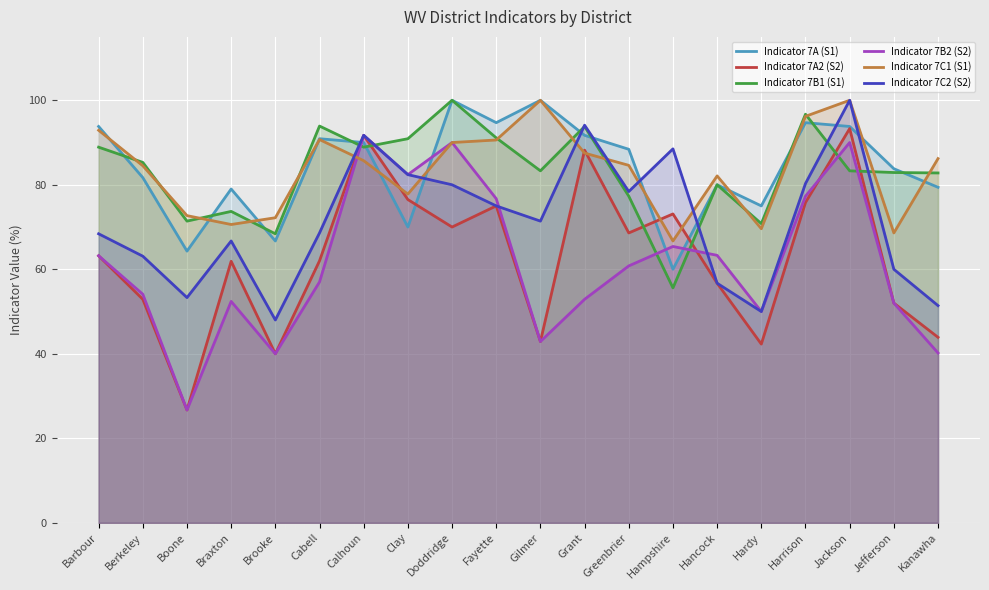

Reading left to right, what are all the values shown in this chart?

Indicator 7A (S1): 93.8	81.7	64.3	79.0	66.7	90.9	90.0	70.0	100.0	94.7	100.0	91.7	88.4	60.0	80.0	75.0	94.7	93.8	83.8	79.4
Indicator 7A2 (S2): 63.2	52.9	26.7	61.9	40.0	62.0	91.7	76.5	70.0	75.0	42.9	88.2	68.6	73.1	56.7	42.3	75.8	93.3	52.0	43.9
Indicator 7B1 (S1): 88.9	85.3	71.4	73.7	68.4	93.9	88.9	90.9	100.0	91.1	83.3	93.8	77.3	55.6	80.0	70.8	96.7	83.3	82.9	82.8
Indicator 7B2 (S2): 63.2	54.1	26.7	52.4	40.0	57.0	91.7	82.4	90.0	76.7	42.9	52.9	60.8	65.4	63.3	50.0	77.3	90.0	52.0	40.2
Indicator 7C1 (S1): 92.9	84.5	72.7	70.6	72.2	90.7	85.7	77.8	90.0	90.6	100.0	87.5	84.6	66.7	82.1	69.6	96.2	100.0	68.6	86.2
Indicator 7C2 (S2): 68.4	63.1	53.3	66.7	48.0	68.6	91.7	82.4	80.0	75.0	71.4	94.1	78.4	88.5	56.7	50.0	80.3	100.0	60.0	51.4